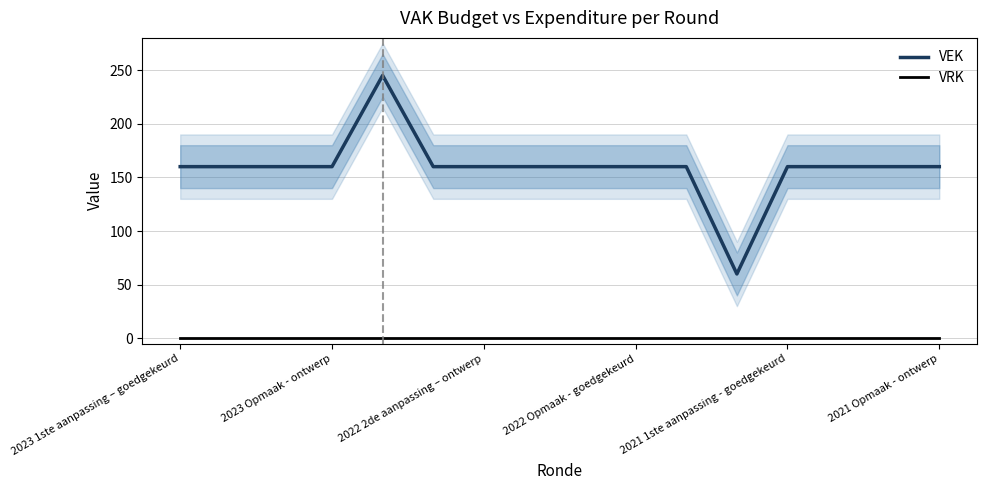

What is the lowest value of the VEK series?

60